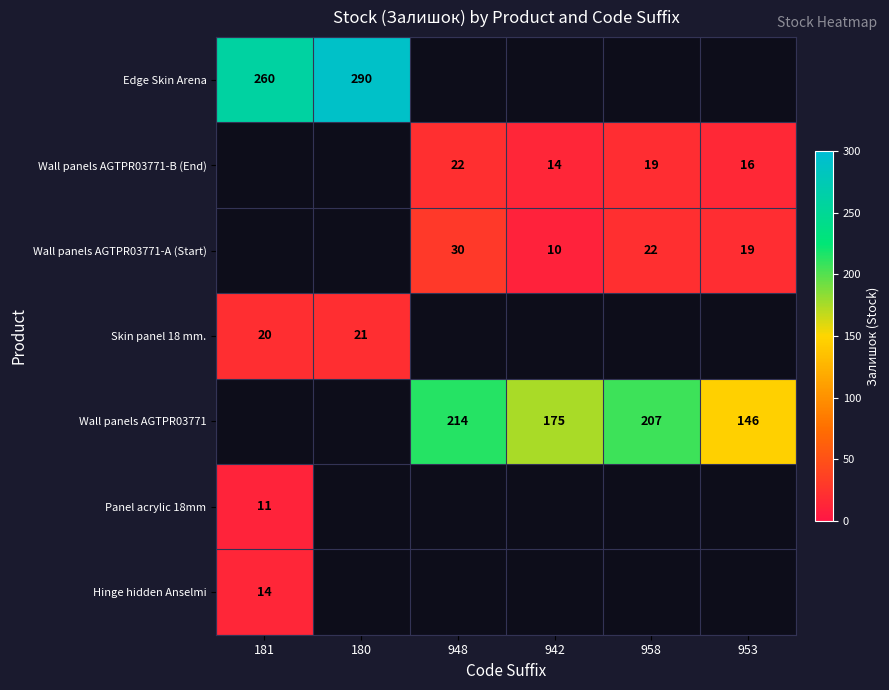

The value of Wall panels AGTPR03771-A (Start) at 953 is 5. True or false?

False